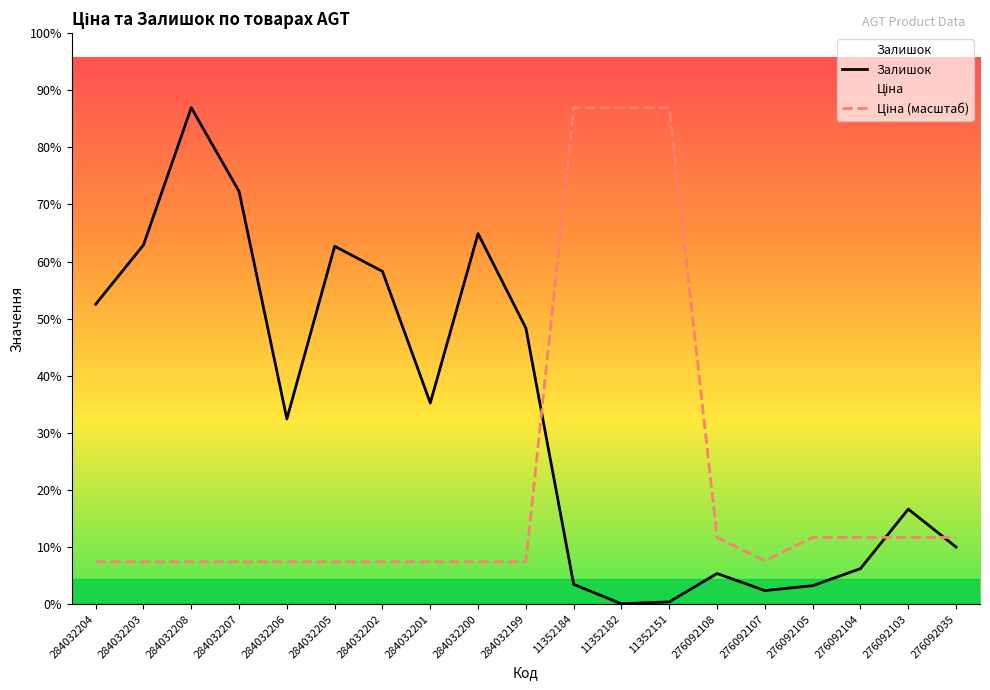

True or false: Залишок has more than 0 interior local peaks.

True